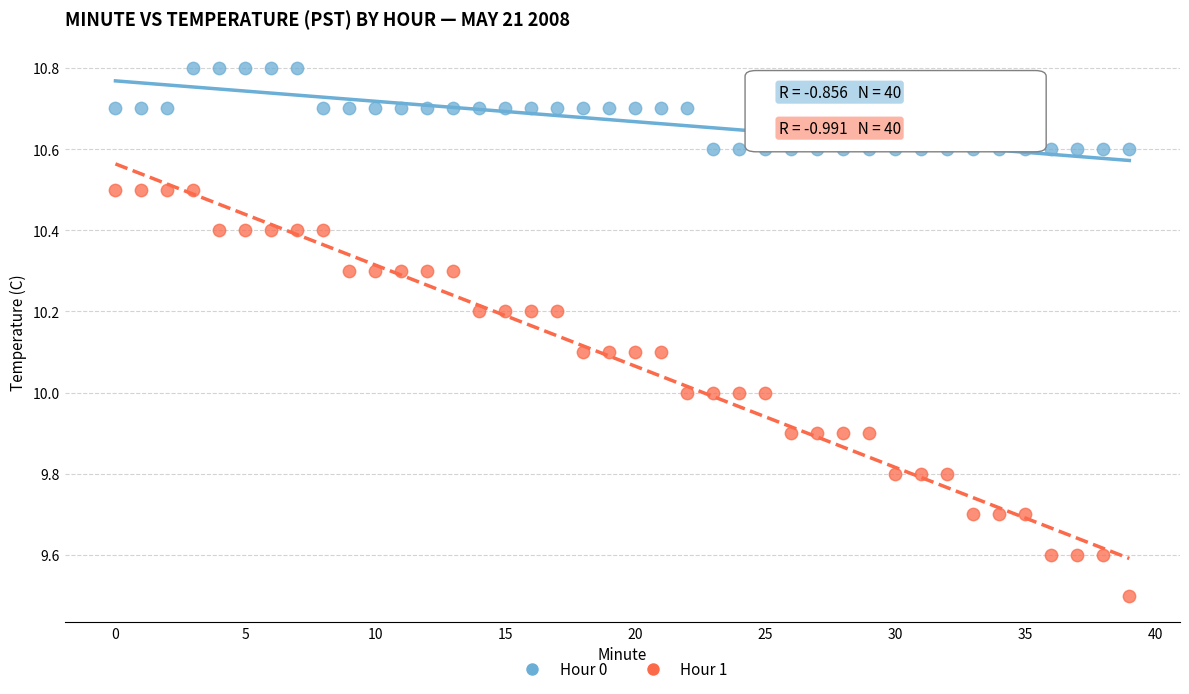

Which series reaches the minimum Y coordinate?

Hour 1